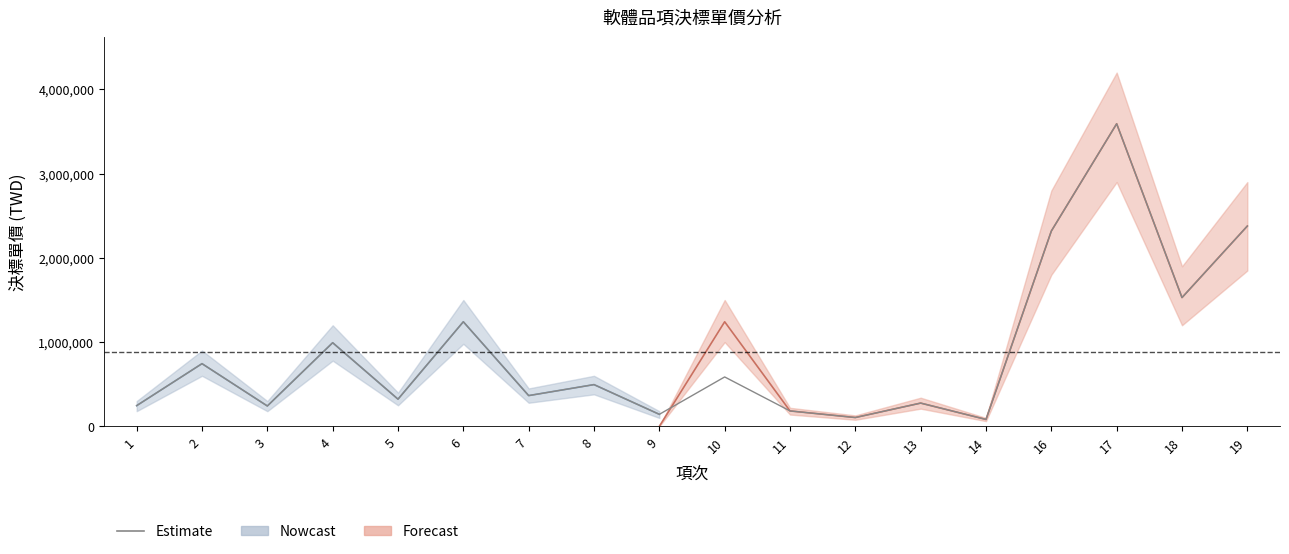

Is it true that the value at 18 is 1528816?

True